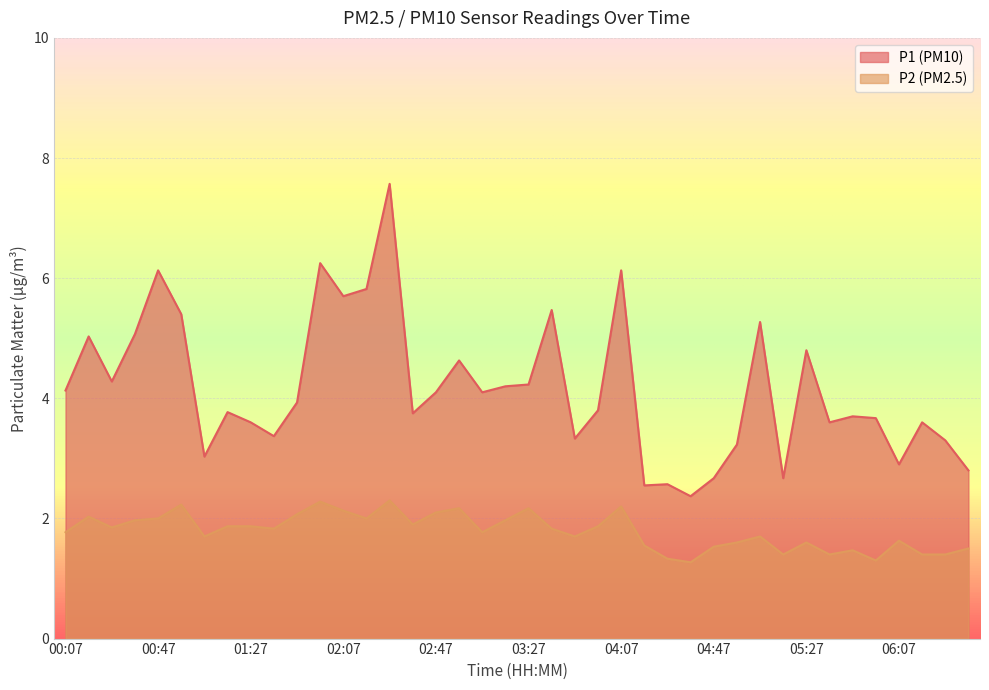

How many interior local valleys does the P1 series have?

12